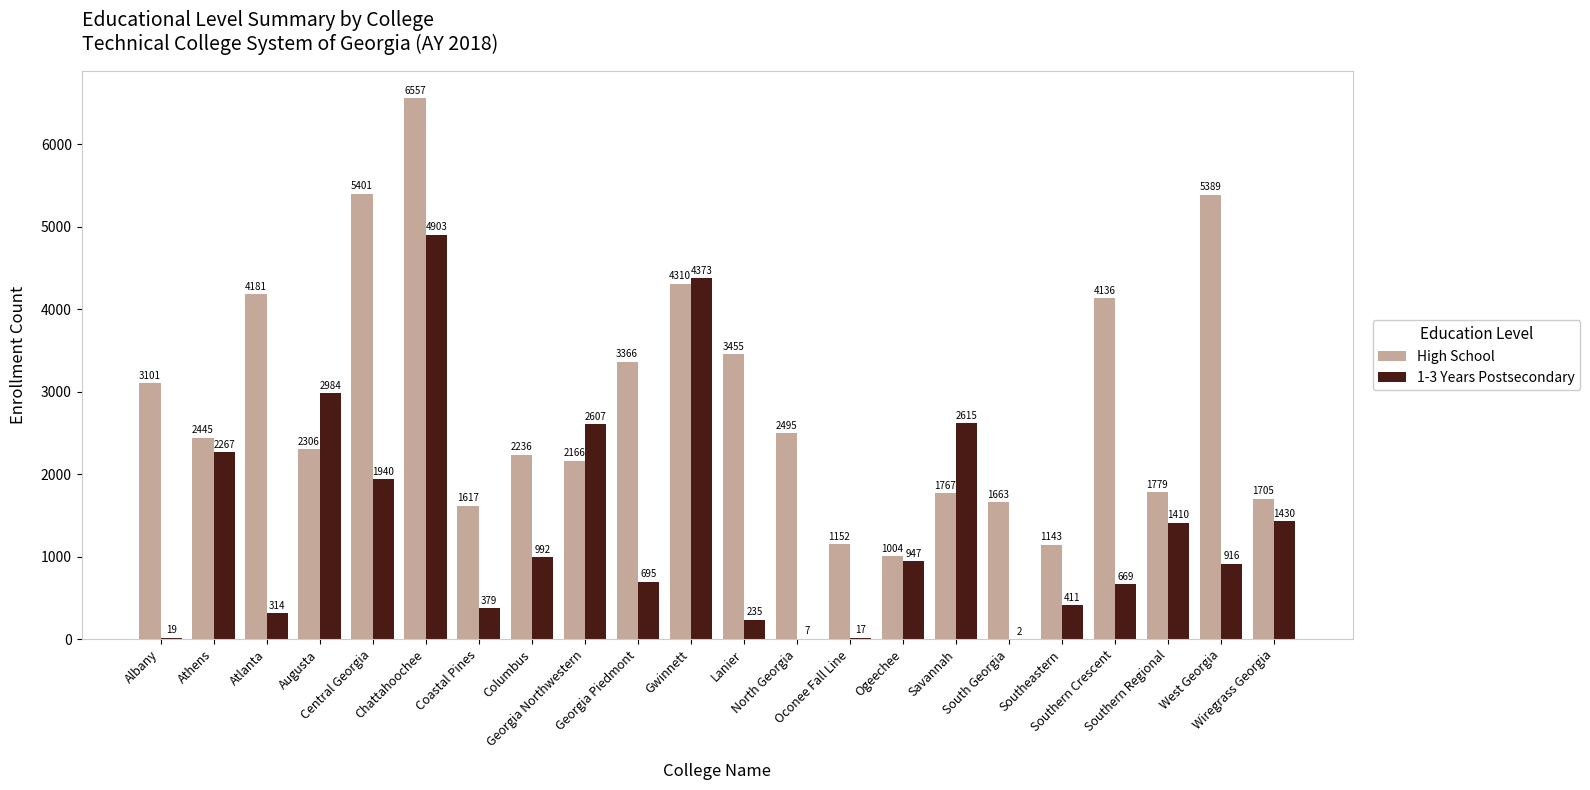

What is the total value across all series at West Georgia?

6305